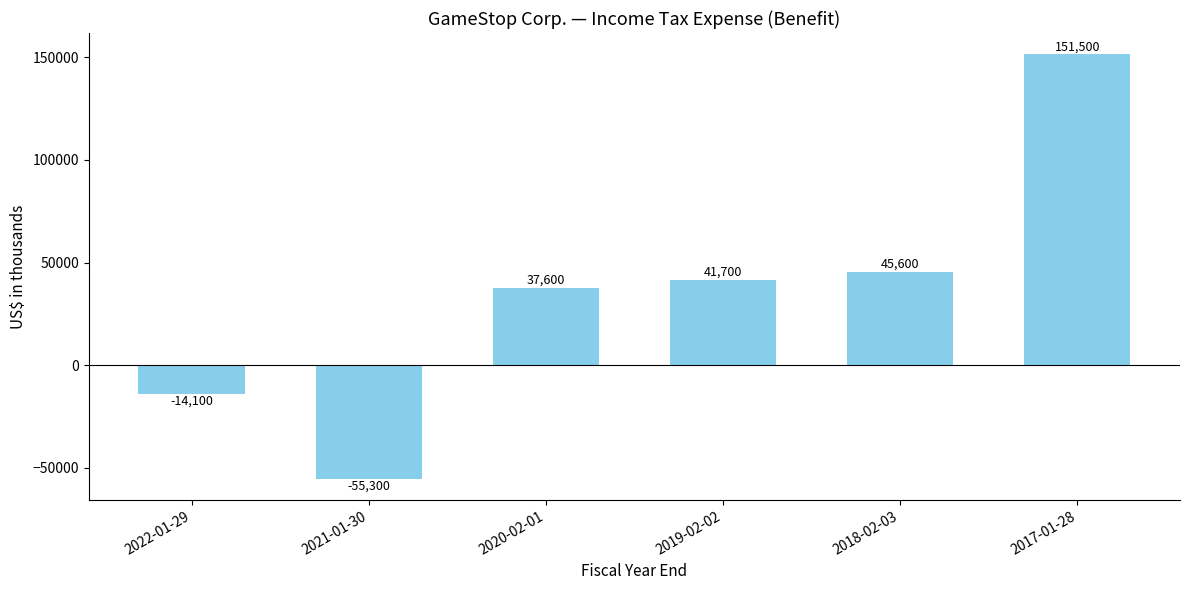

What is the difference between the maximum and minimum values?

206800